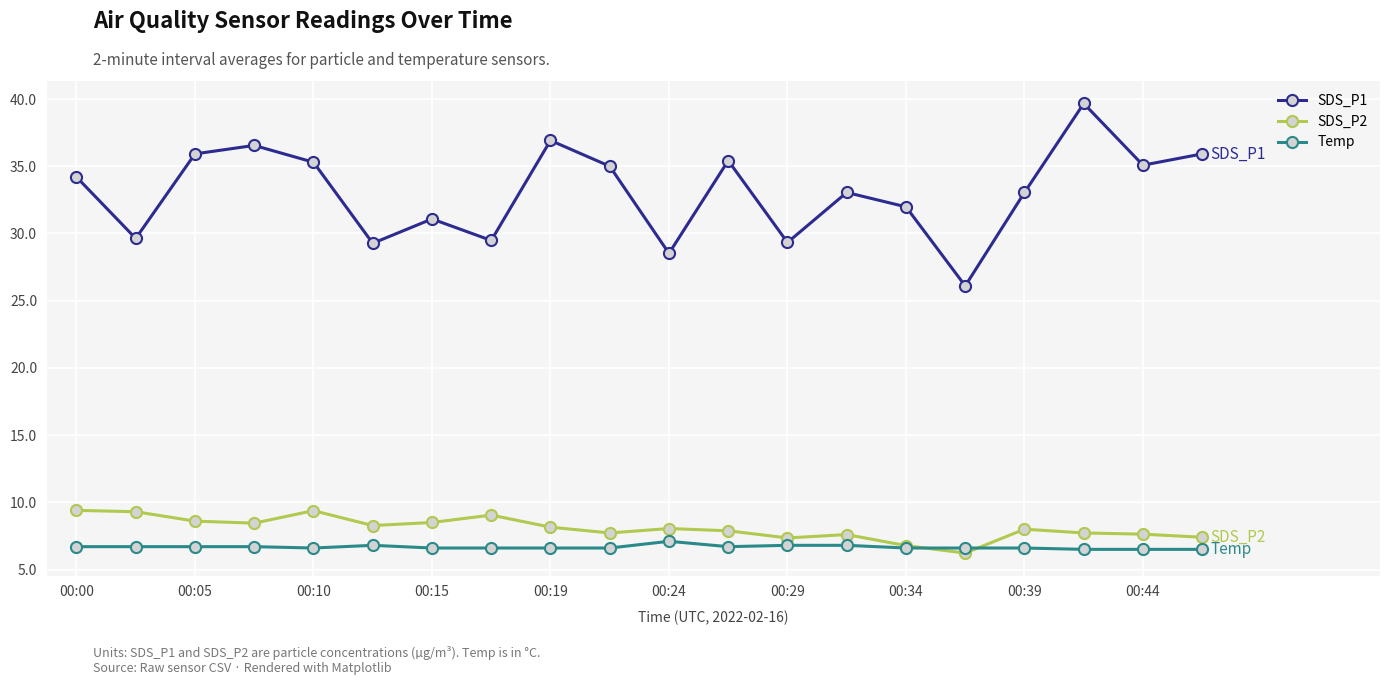

True or false: SDS_P1 and SDS_P2 cross at least once.

False